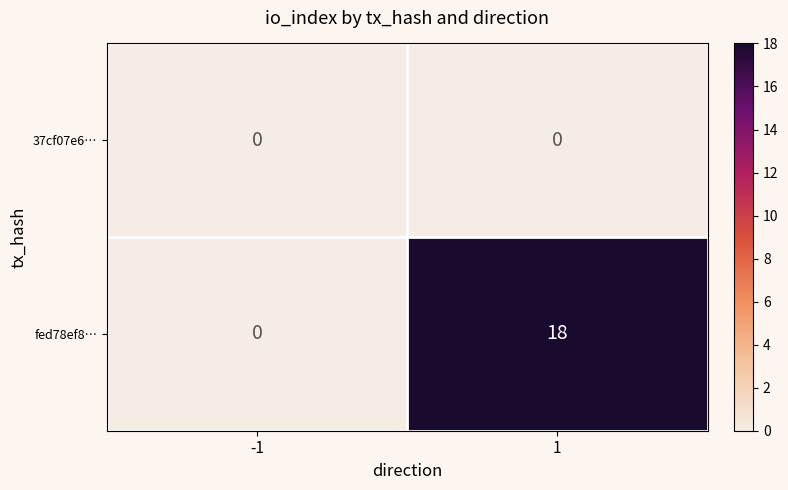

List the series in order of their overall mean, highest first.

fed78ef8…, 37cf07e6…